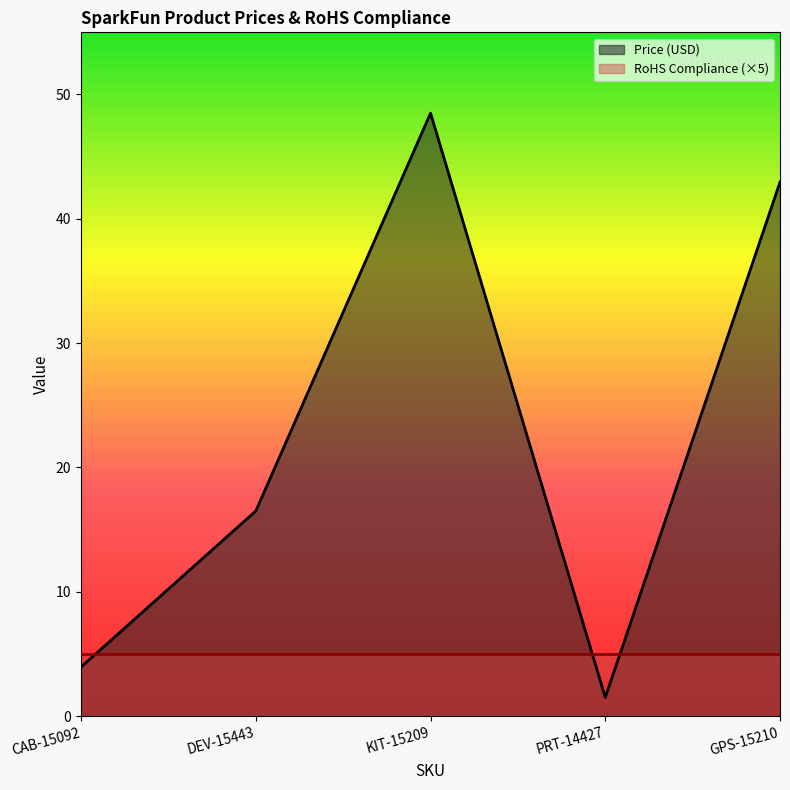

What is the label of the 2nd point from the left?

DEV-15443